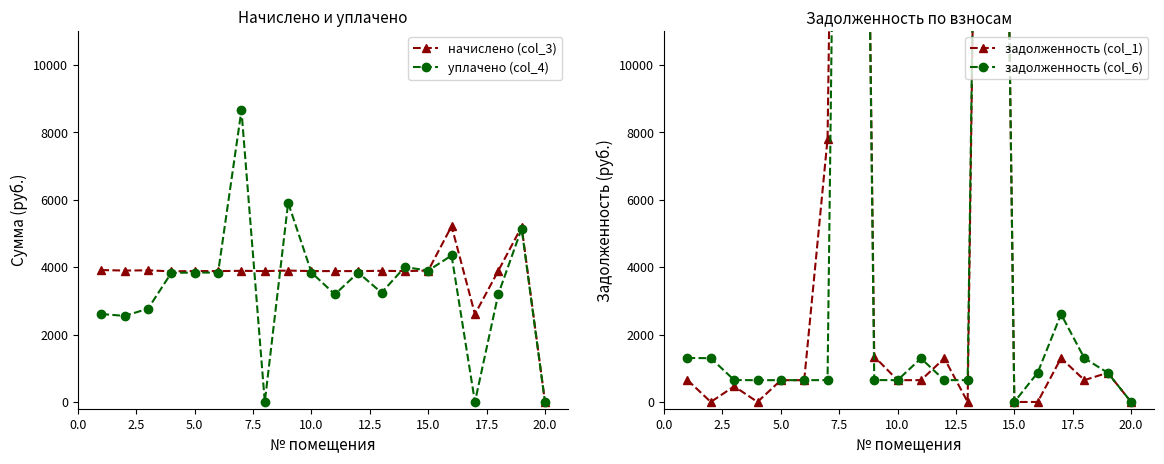

Reading right to left, transcribe all the data shown in this chart.

начислено (col_3): 0.0	5196.2	3887.5	2601.9	5211.5	3895.2	3879.8	3887.5	3879.8	3879.8	3879.8	3895.2	3879.8	3887.5	3879.8	3879.8	3872.1	3902.9	3895.2	3910.6
уплачено (col_4): 0.0	5137.4	3195.7	0.0	4342.9	3894.4	4000.0	3239.6	3835.9	3189.3	3835.9	5905.8	0.0	8643.3	3835.9	3835.9	3828.3	2765.1	2552.0	2607.0
задолженность (col_1): 0.0	866.0	647.9	1301.0	0.0	0.0	51947.6	0.0	1293.3	646.6	646.6	1346.5	57322.0	7797.8	646.6	646.6	0.0	464.2	0.0	651.8
задолженность (col_6): 0.0	866.0	1296.9	2601.9	868.6	0.8	51728.8	647.9	646.6	1293.3	646.6	649.6	58924.4	647.9	646.6	646.6	645.4	650.5	1298.4	1304.1